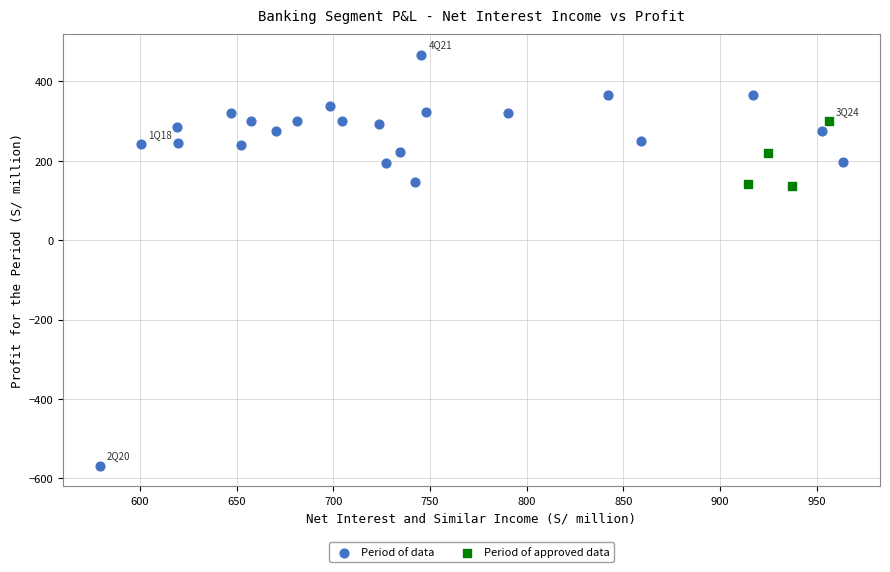

Which series has the largest Y range (max minus min)?

Period of data